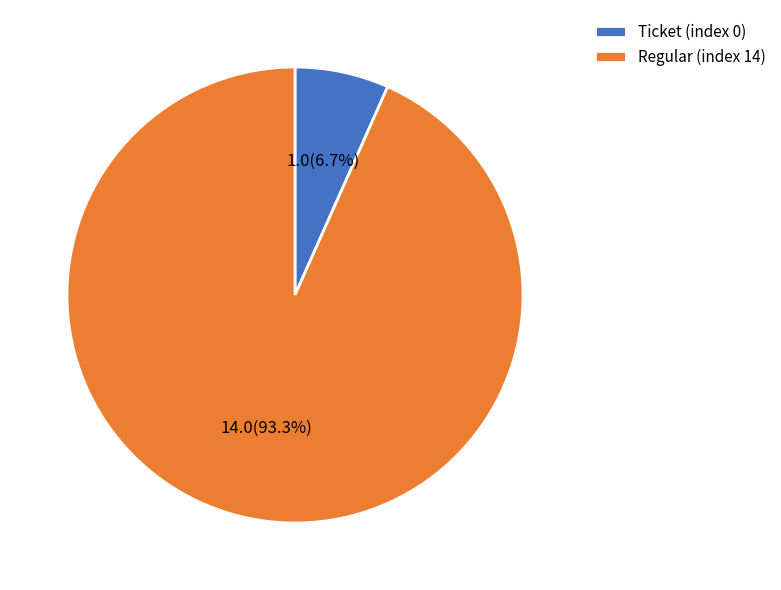

What is the majority slice?

Regular (index 14)